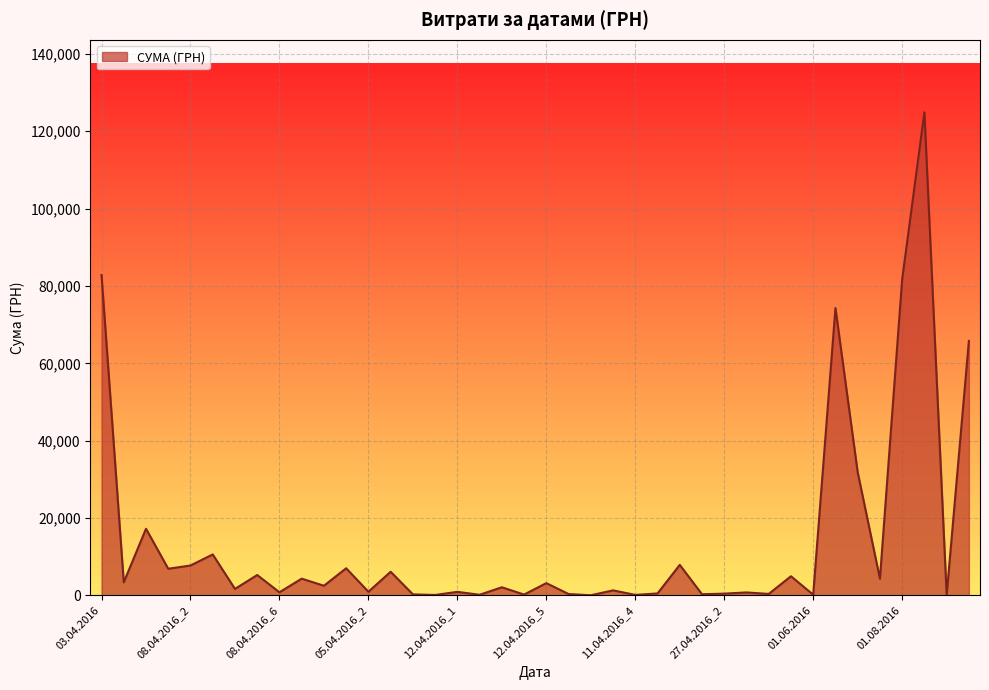

What is the maximum value shown in the chart?

124904.8